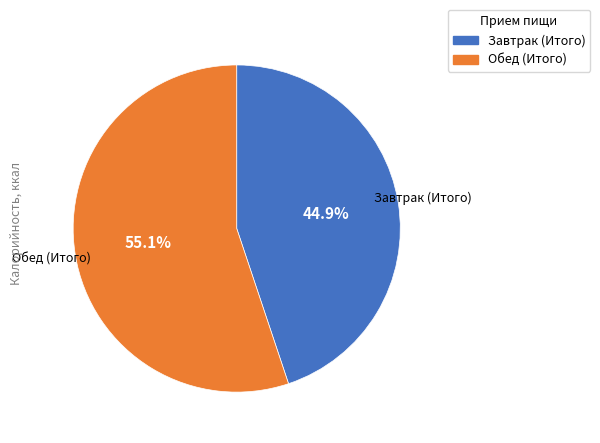

What is the smallest slice in the pie chart?

Завтрак (Итого)